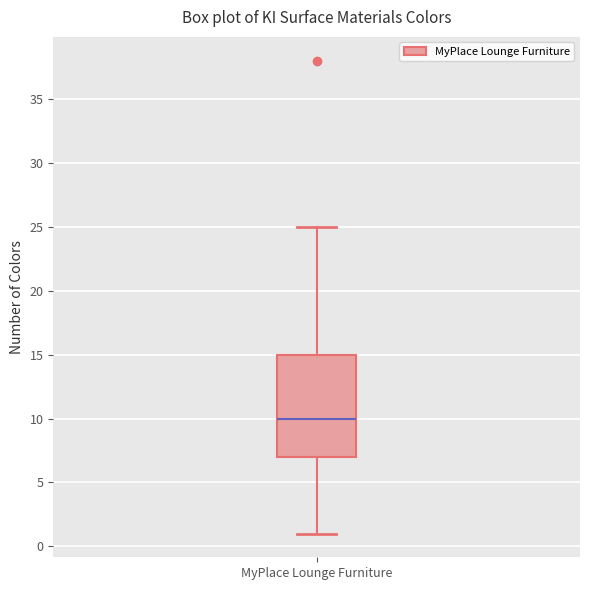

Read this box plot against the y-axis: the position of the median line, the range covered by the box, and the ends of both whiskers. The values are not printed on the chart, so give them approximately, as read against the axis.

median 10, box 7 to 15, whiskers 1 to 25